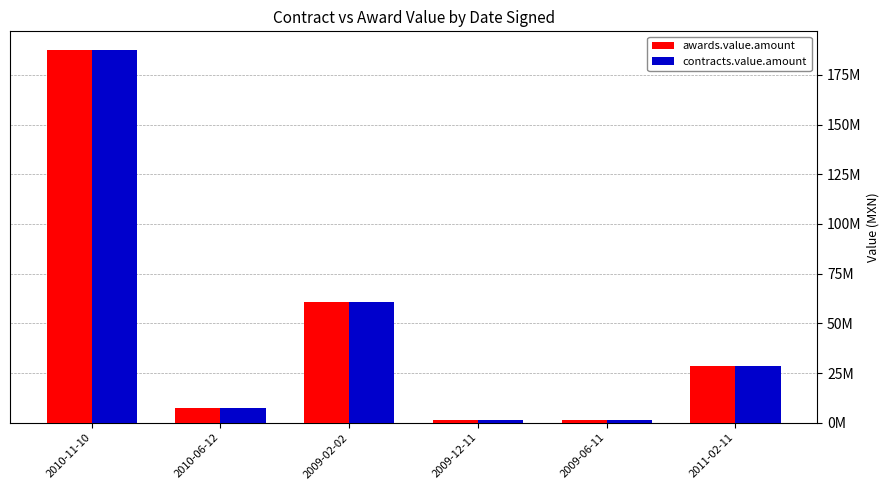

Are the bars grouped side by side (vs. stacked)?

Yes